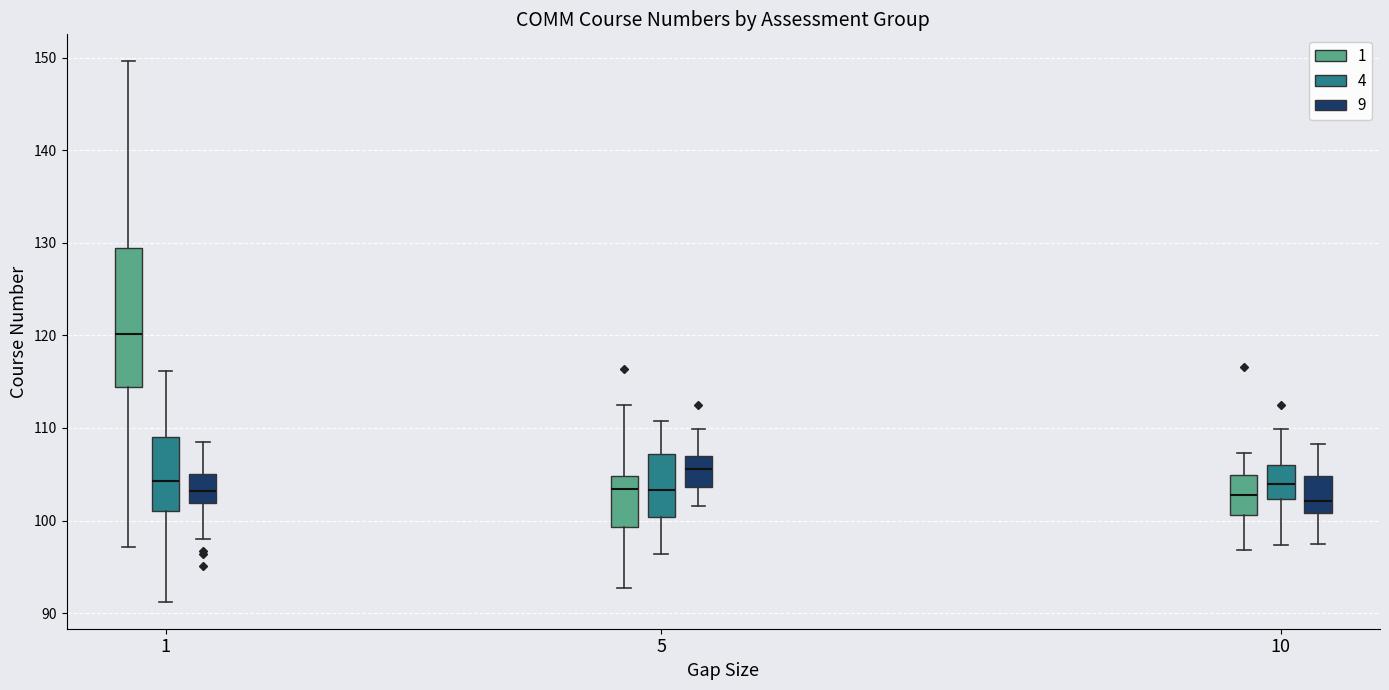

Reading left to right, transcribe this box plot: for each box, give where its median line is, the range the box spans, and where its two whiskers end, as read against the y-axis. The values are not printed on the chart, so give them approximately, as read against the axis.

1 (1): median 120, box 114 to 129, whiskers 97 to 150
1 (4): median 104, box 101 to 109, whiskers 91 to 116
1 (9): median 103, box 102 to 105, whiskers 98 to 108
5 (1): median 103, box 99 to 105, whiskers 93 to 112
5 (4): median 103, box 100 to 107, whiskers 96 to 111
5 (9): median 106, box 104 to 107, whiskers 102 to 110
10 (1): median 103, box 101 to 105, whiskers 97 to 107
10 (4): median 104, box 102 to 106, whiskers 97 to 110
10 (9): median 102, box 101 to 105, whiskers 98 to 108